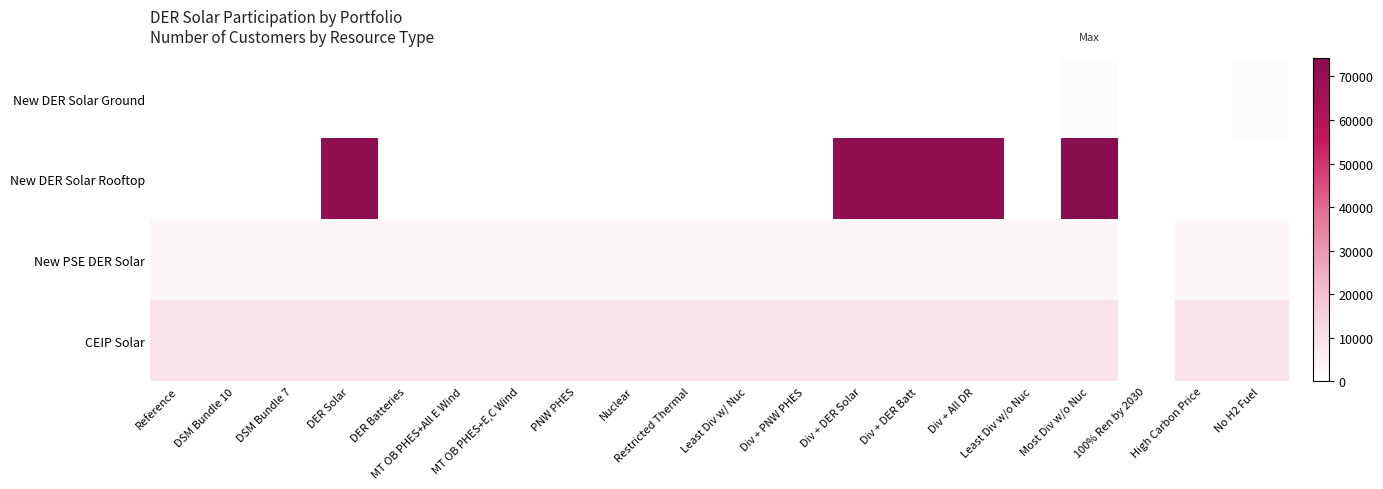

What is the difference between the highest and lowest values at Restricted Thermal?

9452.0